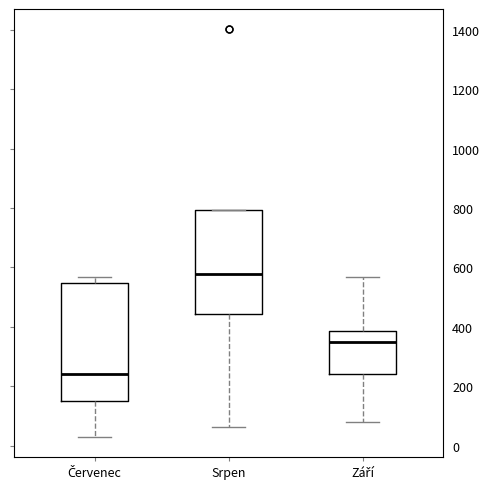

Reading left to right, read every box against the y-axis: the position of its median line, the range the box covers, and the ends of its whiskers. The values are not printed on the chart, so give them approximately, as read against the axis.

Červenec: median 240, box 160 to 540, whiskers 40 to 560
Srpen: median 580, box 440 to 800, whiskers 60 to 800
Září: median 360, box 240 to 380, whiskers 80 to 560